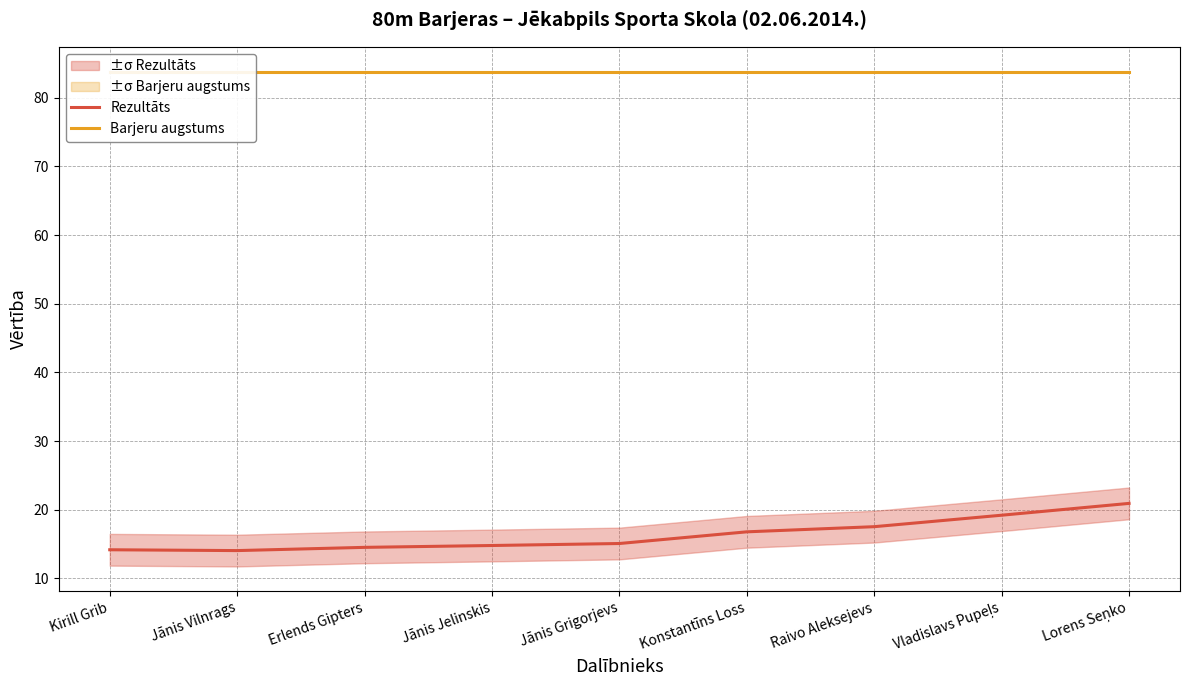

True or false: Rezultāts and Barjeru augstums intersect in this chart.

False